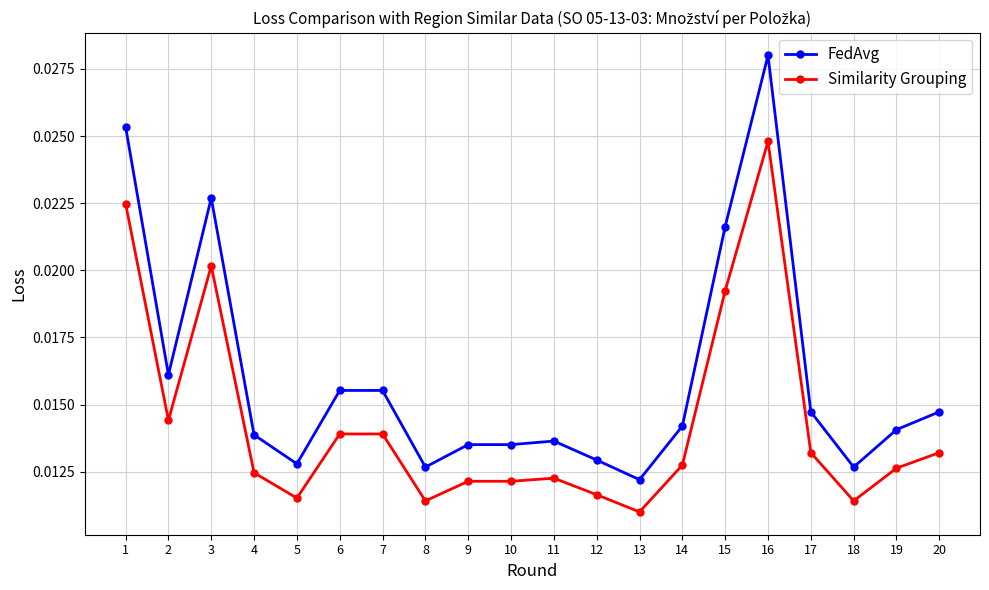

List the series in order of their overall mean, lowest first.

Similarity Grouping, FedAvg